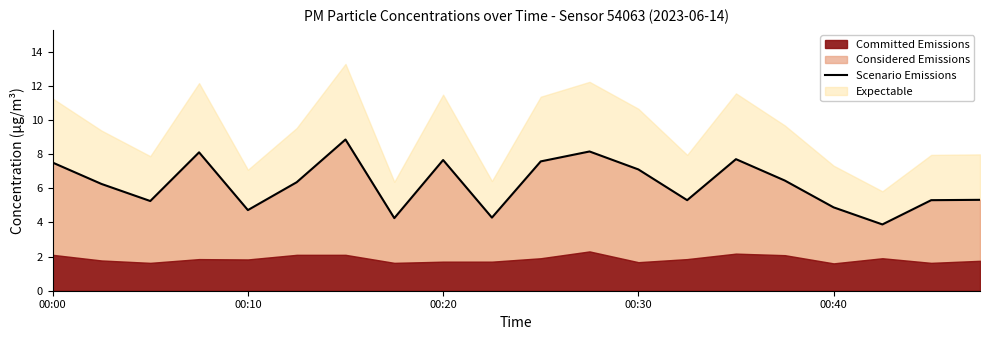

What is the change in value from 8 to 15?

-1.2